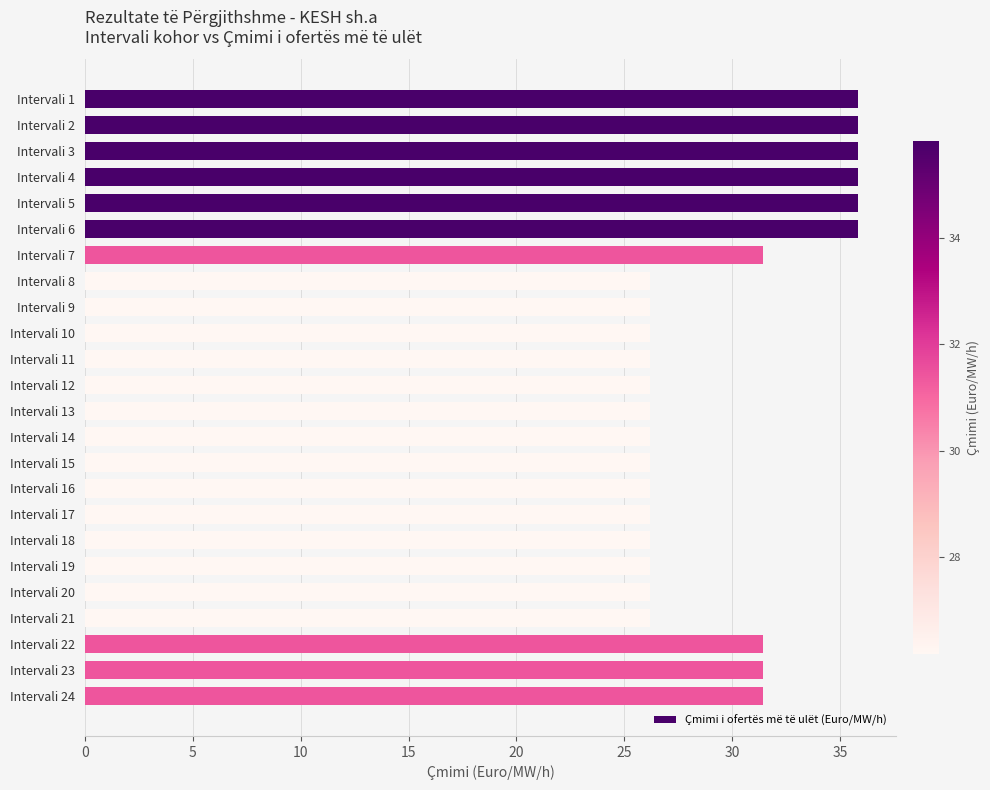

What is the minimum value shown in the chart?

26.2